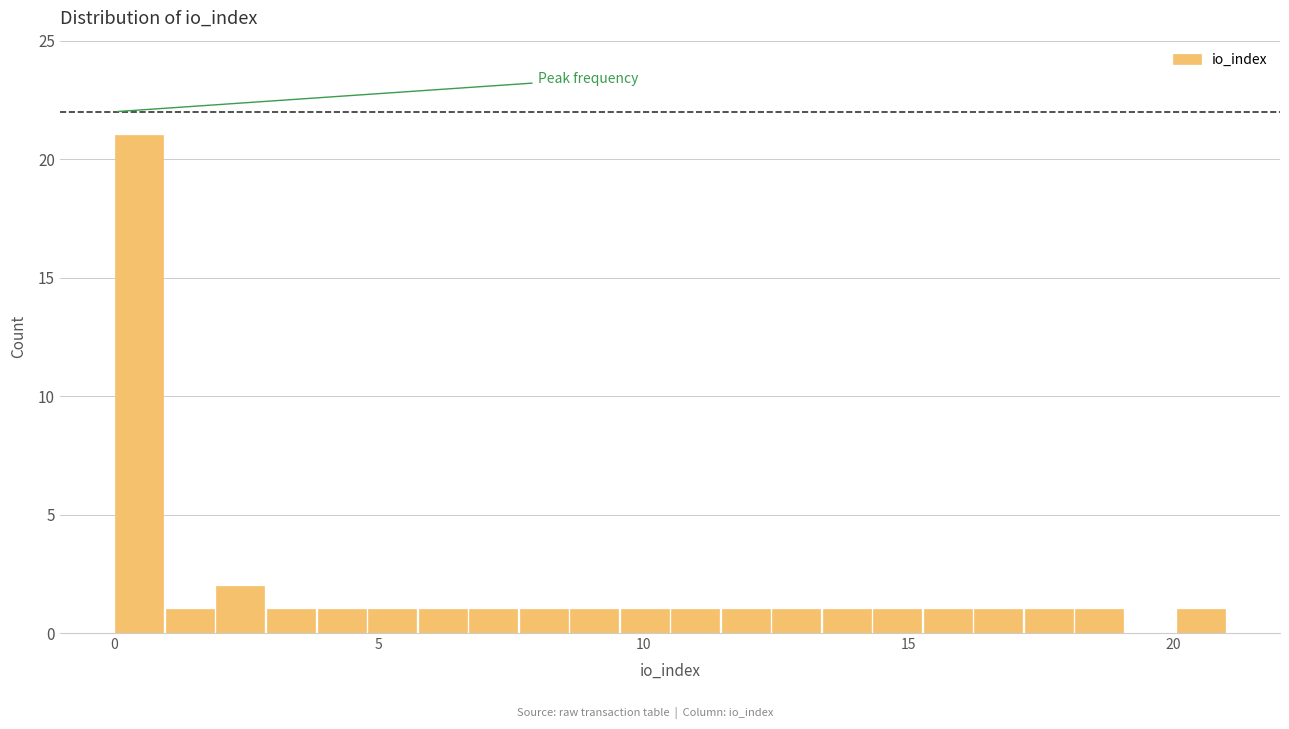

Around what value on the x-axis is the tallest bar? Give the approximate position of its centre, as read against the axis.

0.5